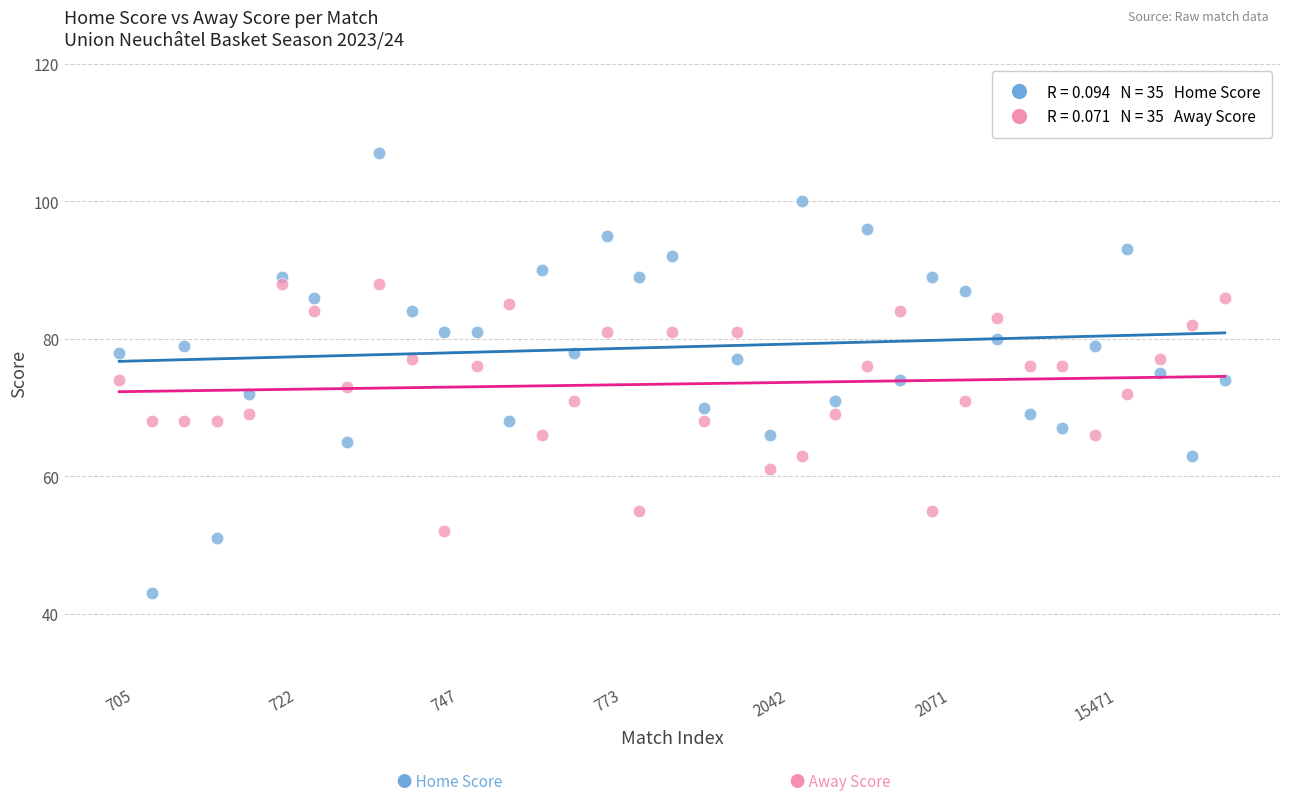

Across all data points, what is the range of Y values (max minus min)?

64